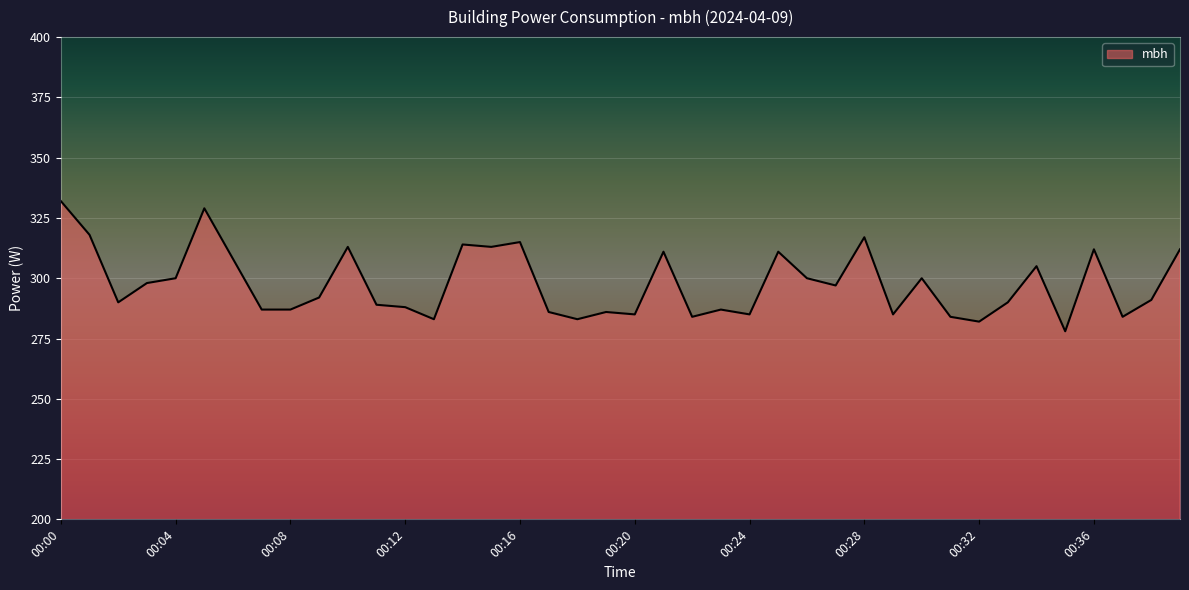

What is the minimum value shown in the chart?

278